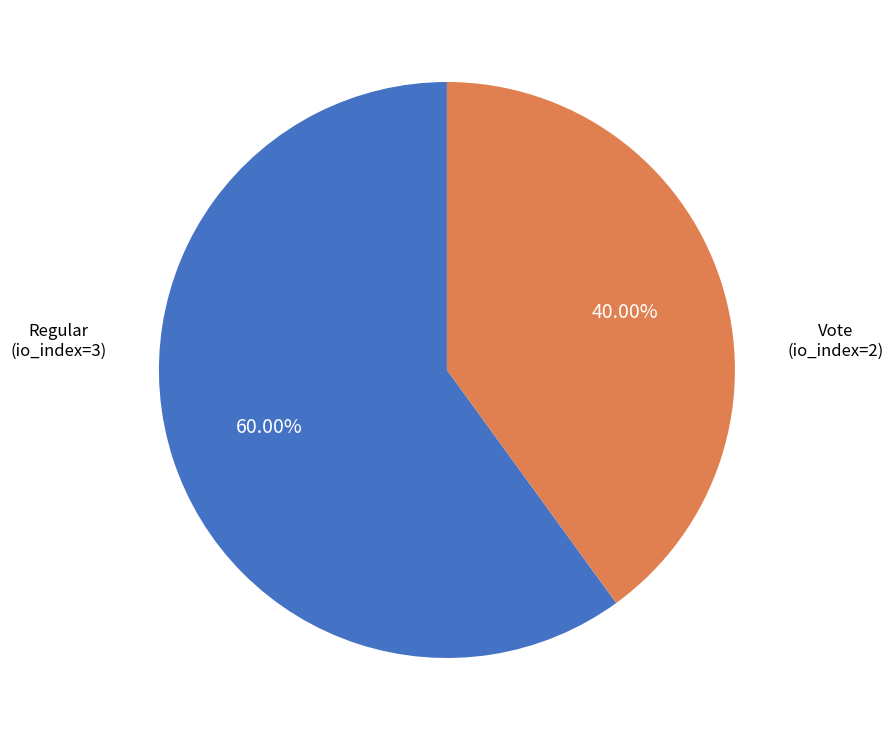

Does any single category account for the majority?

Yes